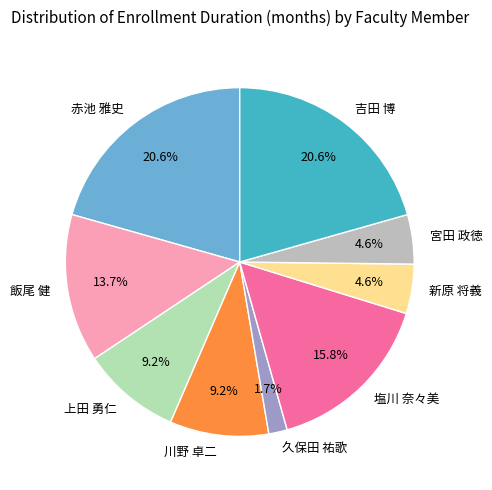

Which has a higher value, 宮田 政徳 or 上田 勇仁?

上田 勇仁